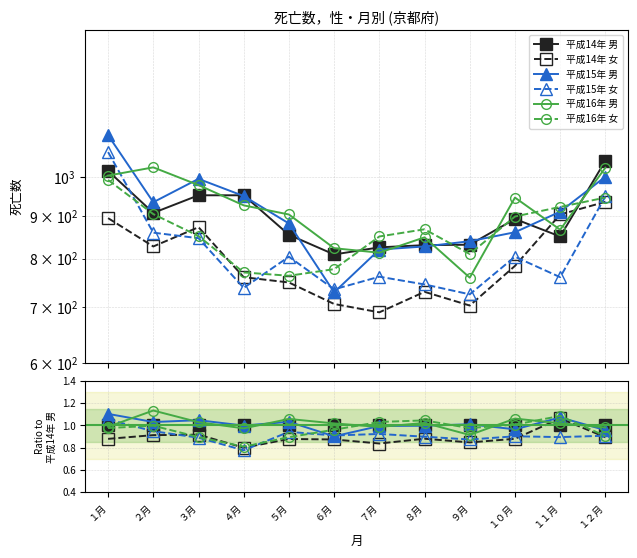

Does the chart have visible grid lines?

Yes